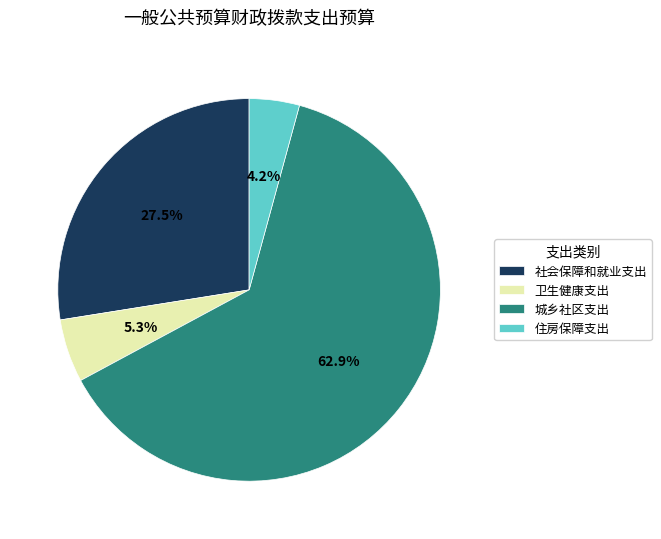

Is it true that 城乡社区支出 is 63% of the pie?

True